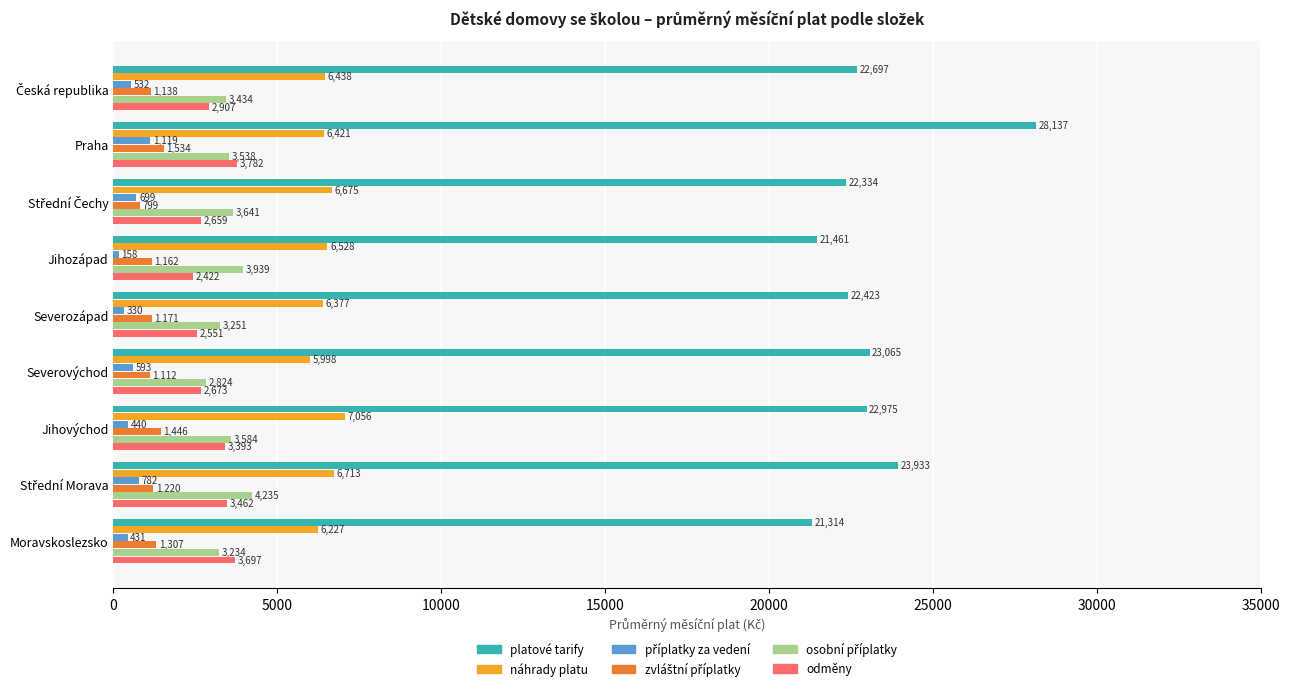

Which series has the largest range (max minus min)?

platové tarify